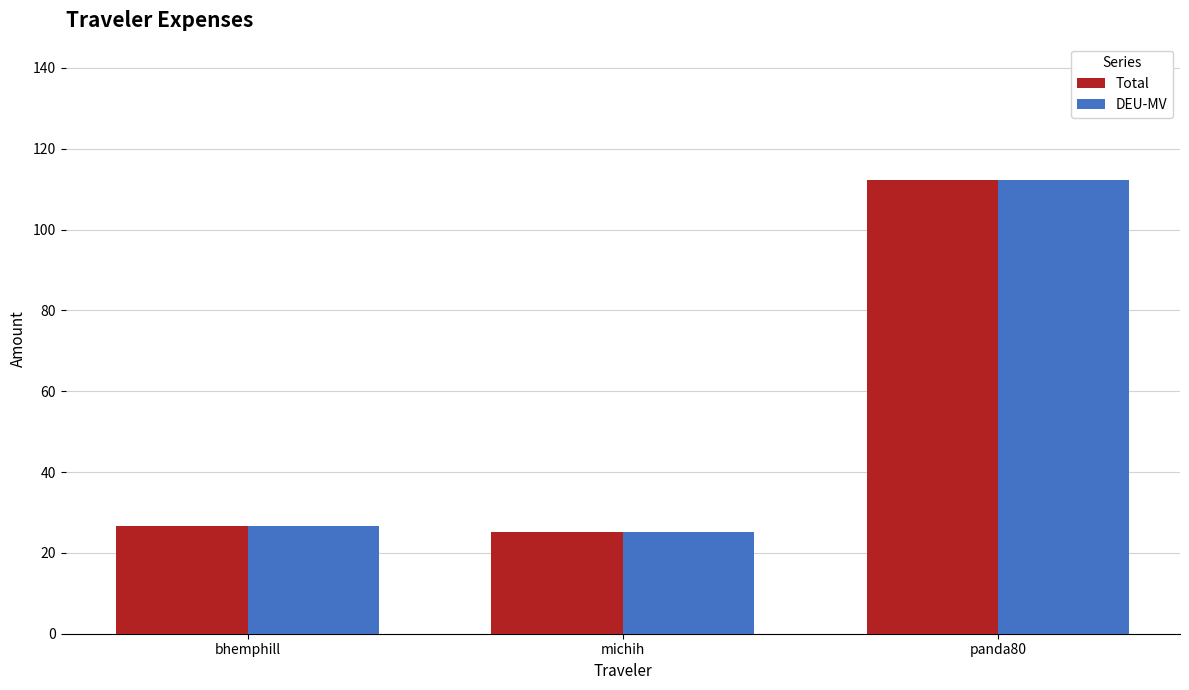

At which label does DEU-MV reach its minimum?

michih